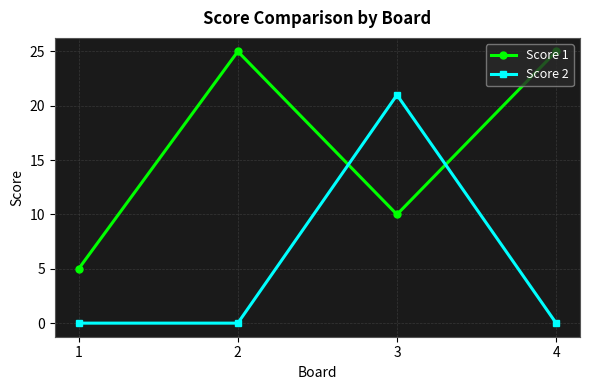

In Score 1, how many points are higher than both neighbors (excluding endpoints)?

1